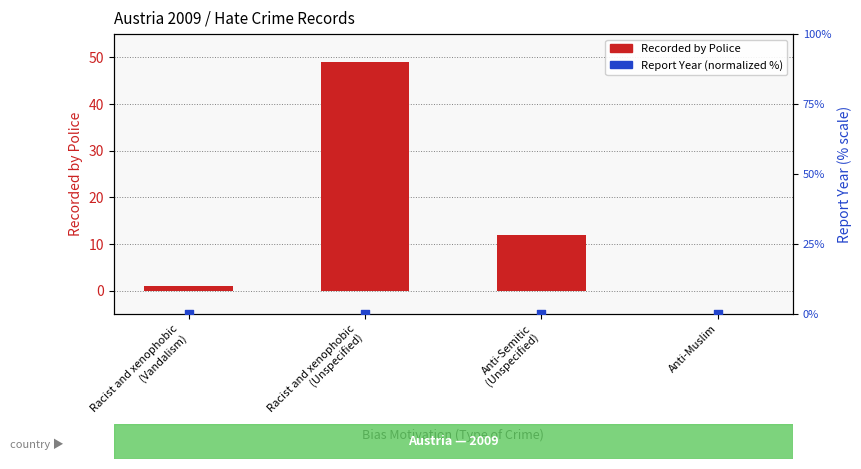

Is the value of Recorded by Police at Racist and xenophobic
(Vandalism) greater than the value of Report Year (normalized %) at Anti-Muslim?

Yes